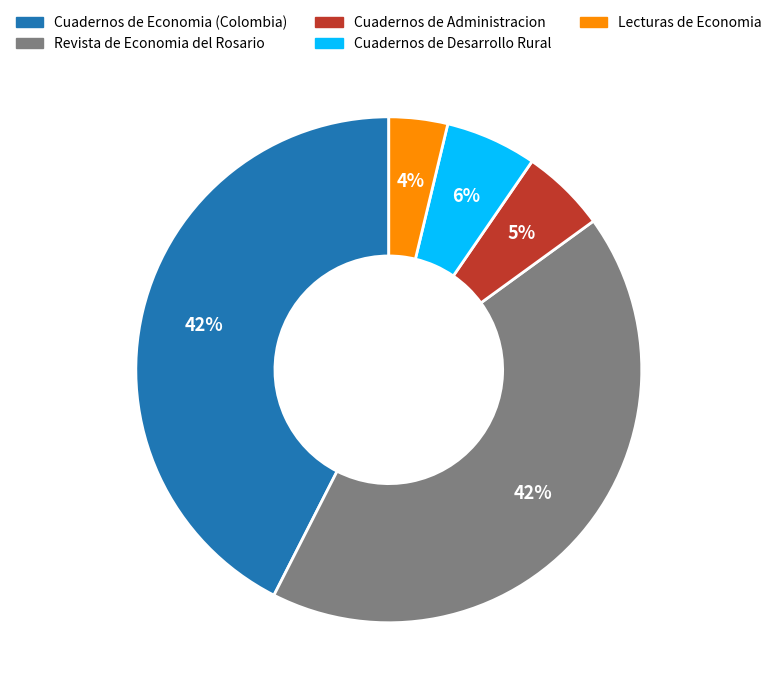

What is the smallest slice in the pie chart?

Lecturas de Economia